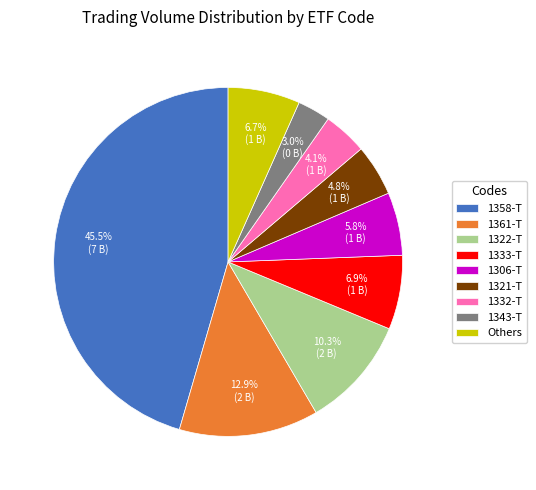

Between 1343-T and 1333-T, which is larger?

1333-T